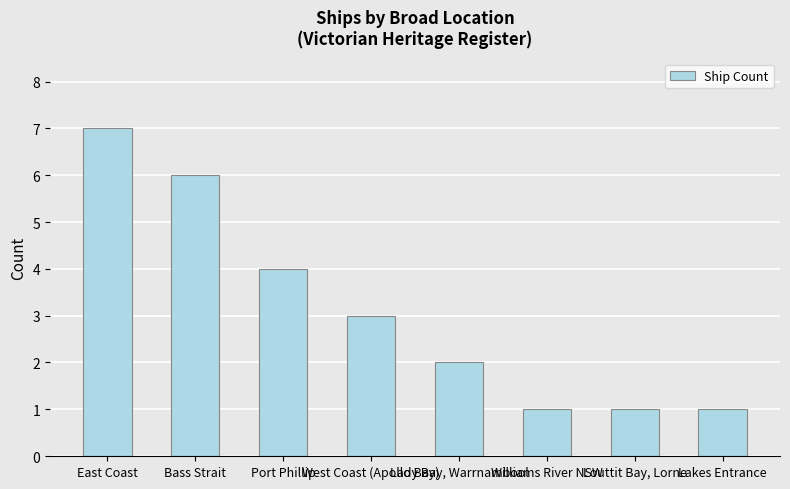

What is the sum of all values?

25